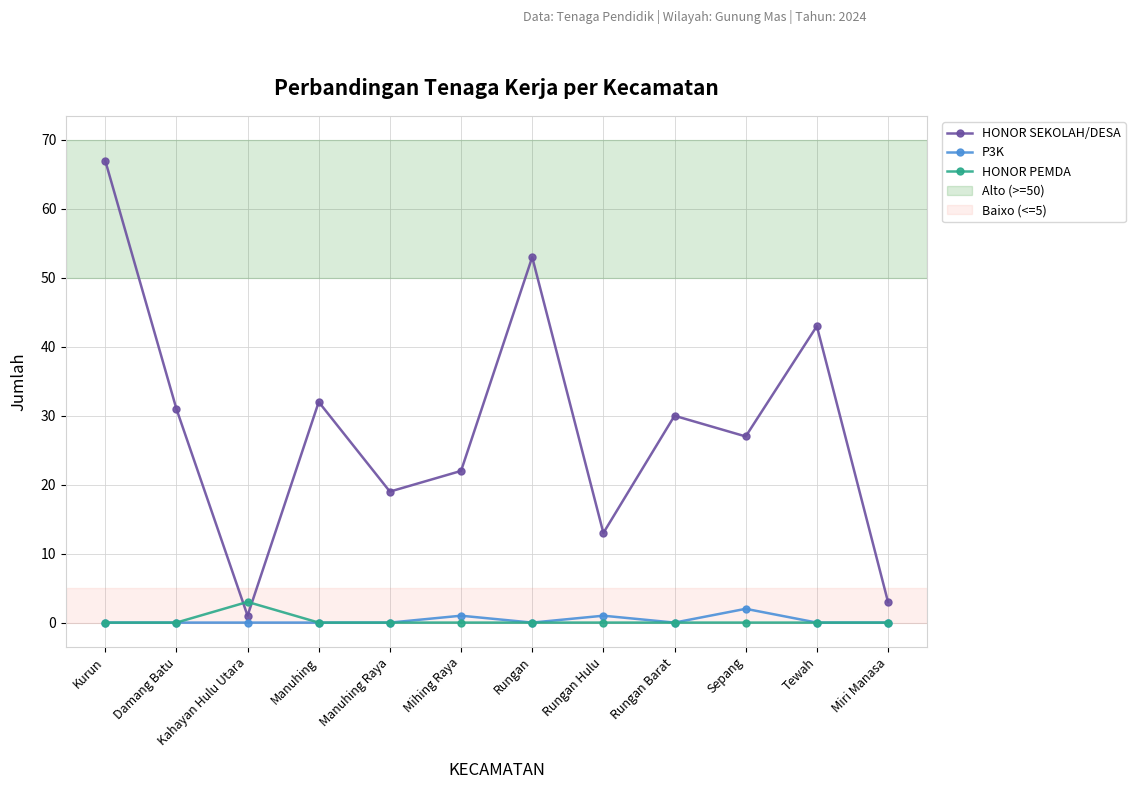

Rank the series by their maximum value, from lowest to highest.

P3K, HONOR PEMDA, HONOR SEKOLAH/DESA